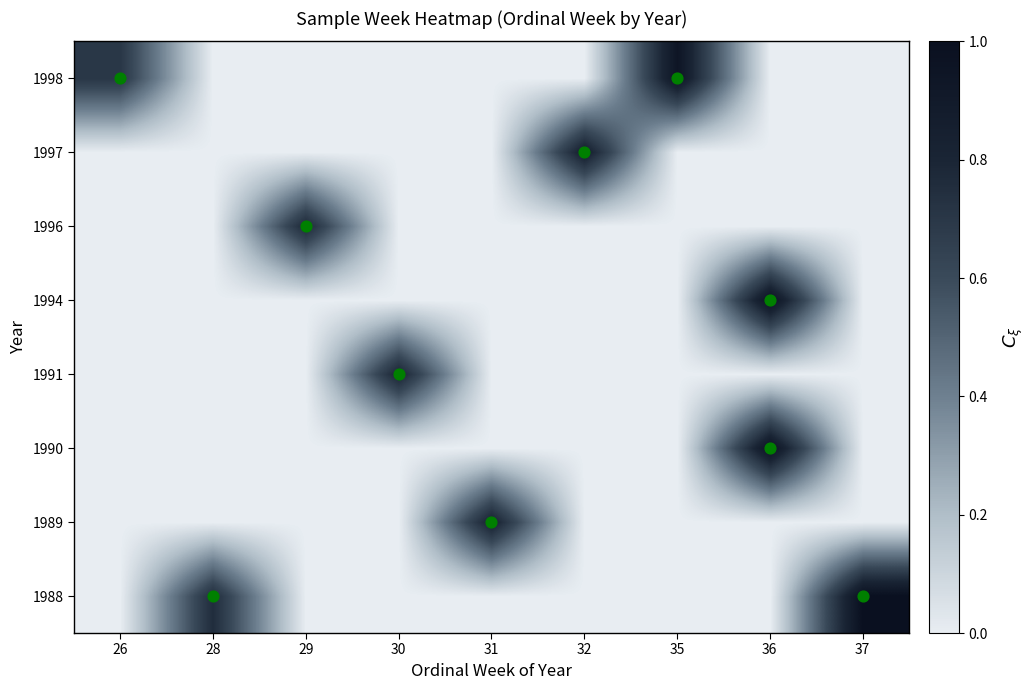

List the series in order of their peak value, lowest first.

1996, 1991, 1989, 1997, 1998, 1990, 1994, 1988